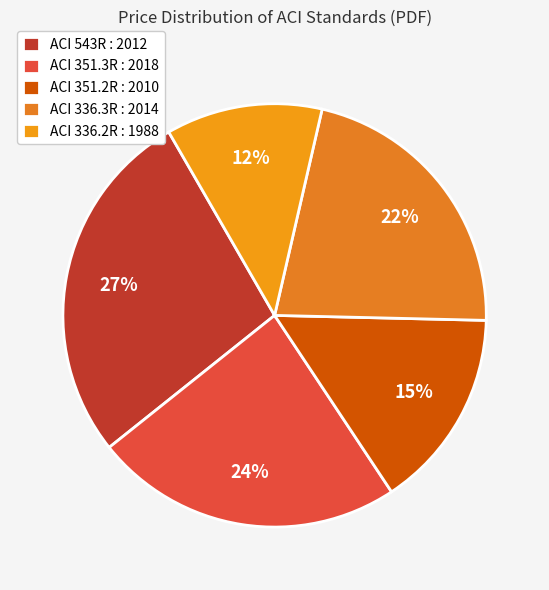

Is ACI 351.2R : 2010 the majority of the pie?

No